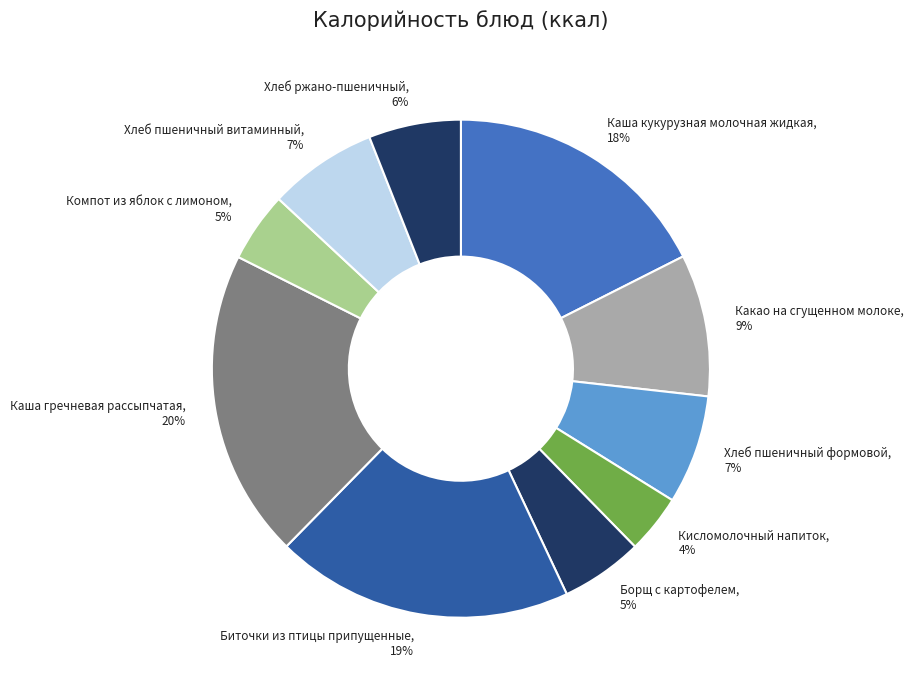

Which has a higher value, Хлеб пшеничный формовой or Какао на сгущенном молоке?

Какао на сгущенном молоке